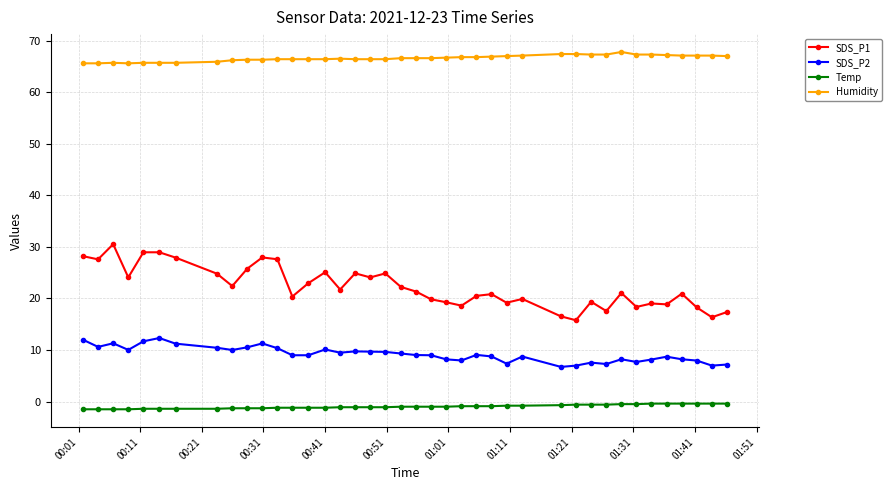

Which series has the largest total across all categories?

Humidity